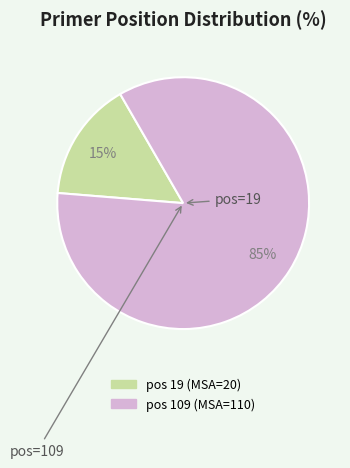

Is there any slice that represents more than half of the pie?

Yes